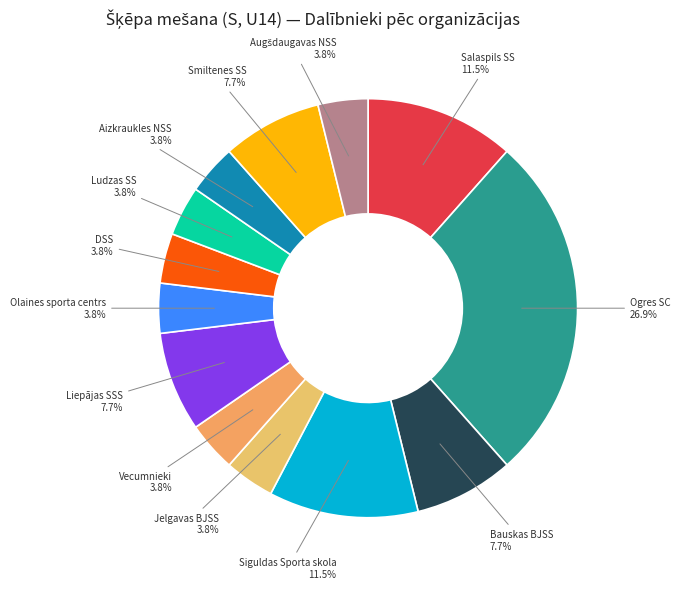

Count the number of slices in the pie.

13